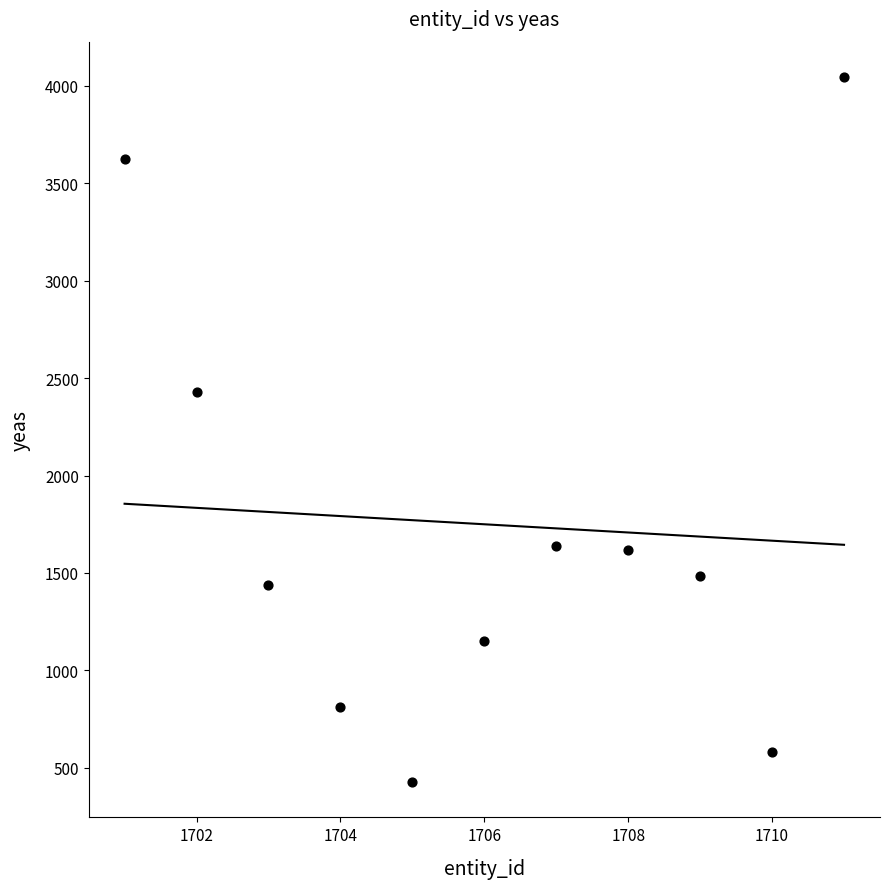

What Y value in the scatter plot is closest to 2236?

2430